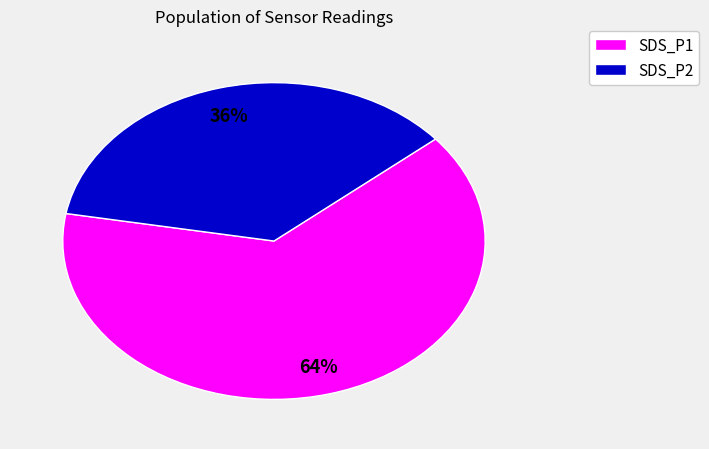

How many segments does this pie chart have?

2